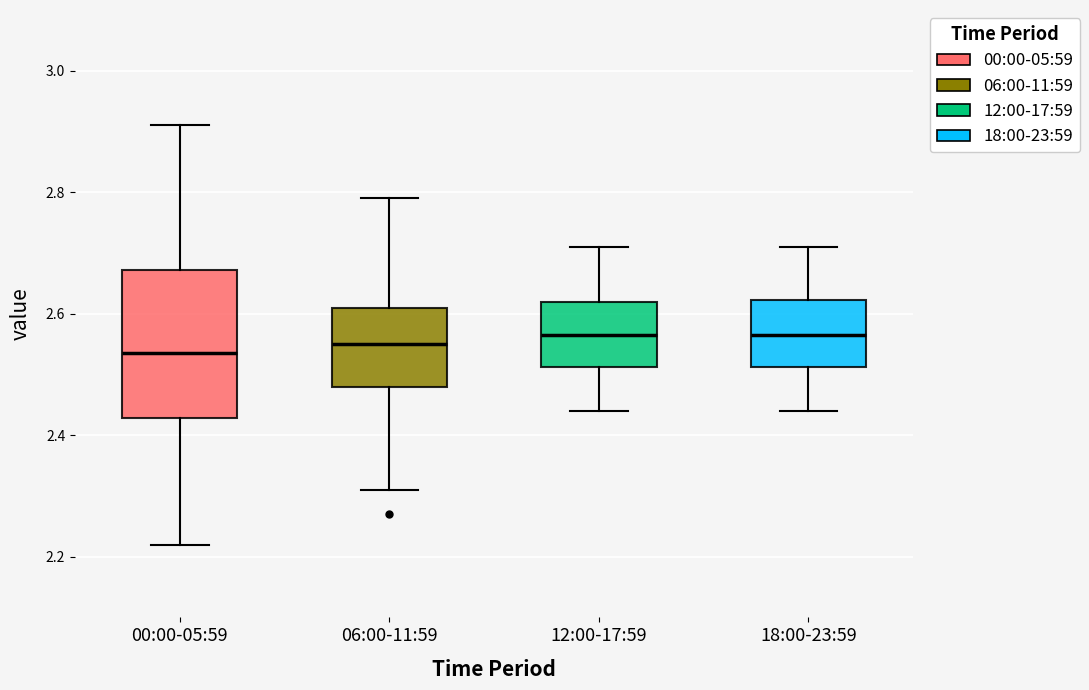

Where is the upper edge of the box for 00:00-05:59 on the y-axis? The values are not printed on the chart, so give them approximately, as read against the axis.

2.68